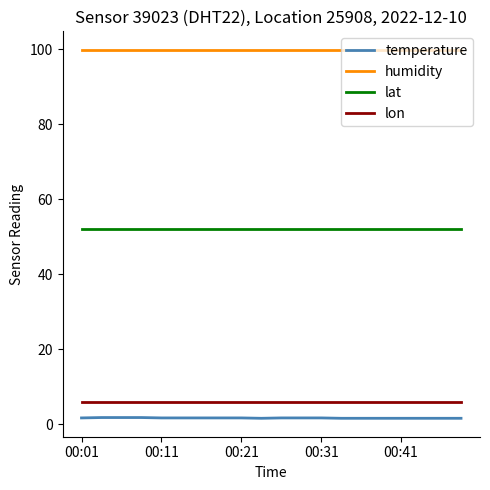

Which series has the largest total across all categories?

humidity